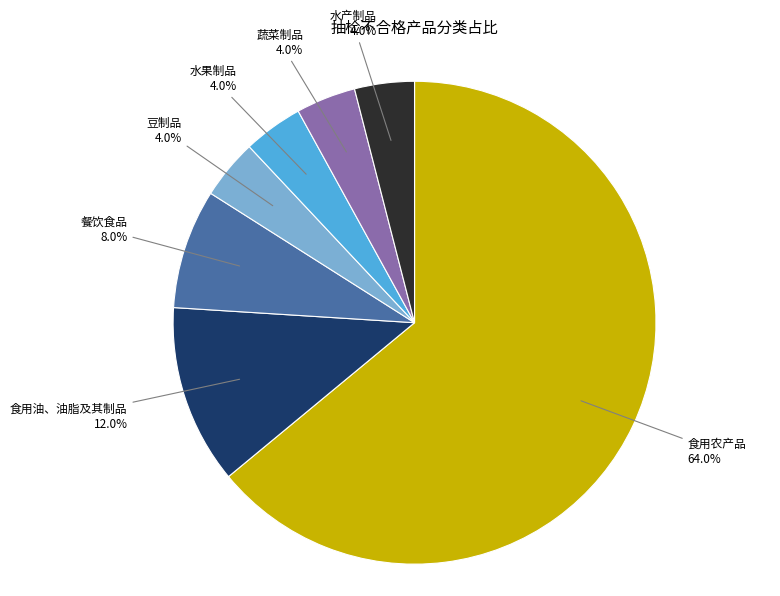

Is there any slice that represents more than half of the pie?

Yes